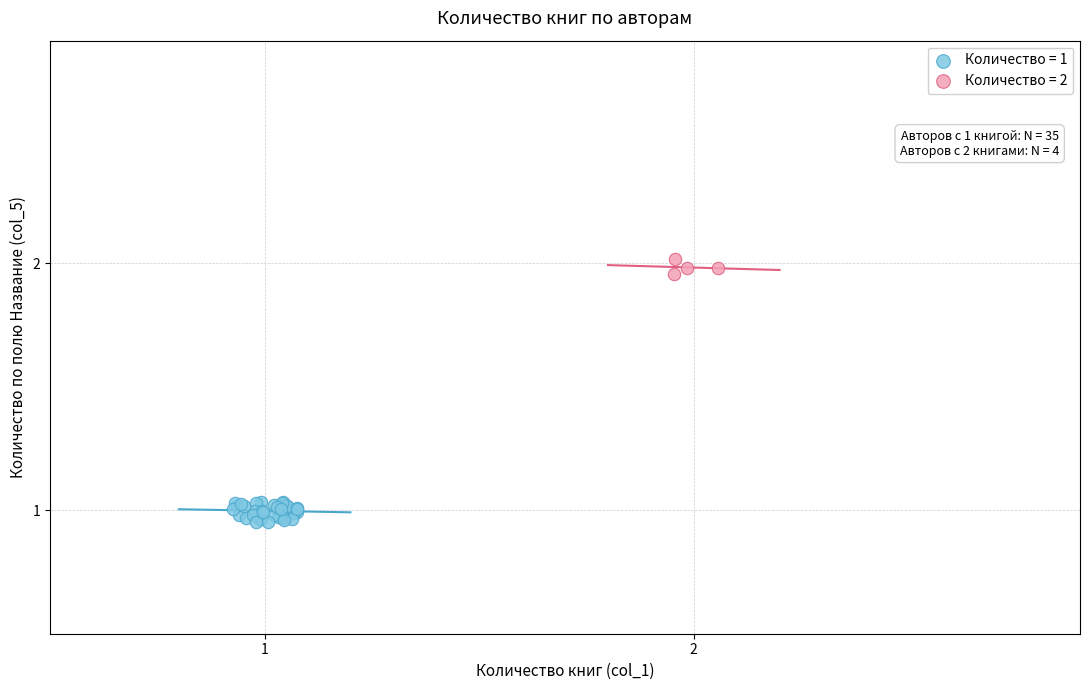

Which series has the widest spread of Y values?

Количество = 1